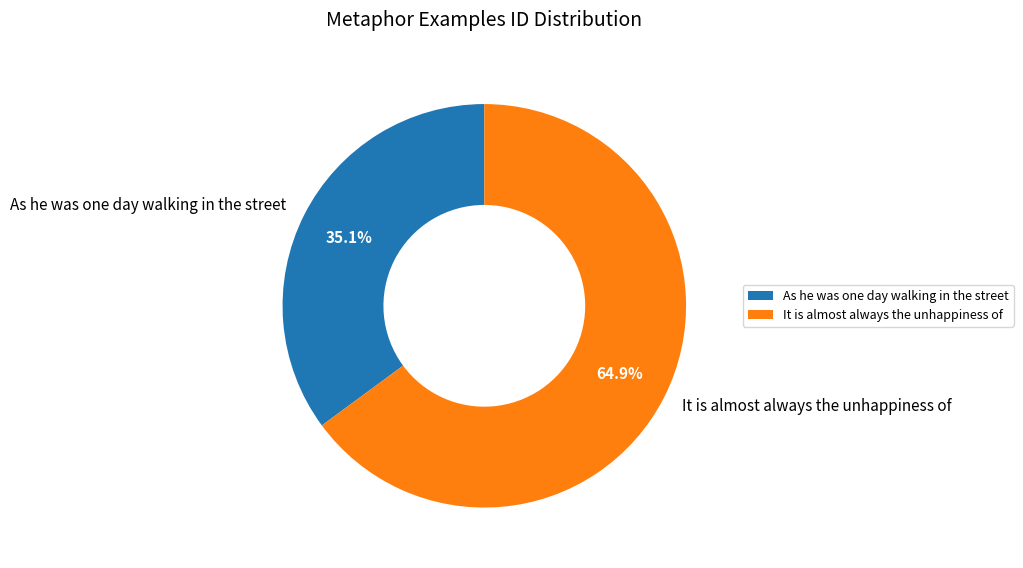

True or false: As he was one day walking in the street accounts for 35% of the total.

True